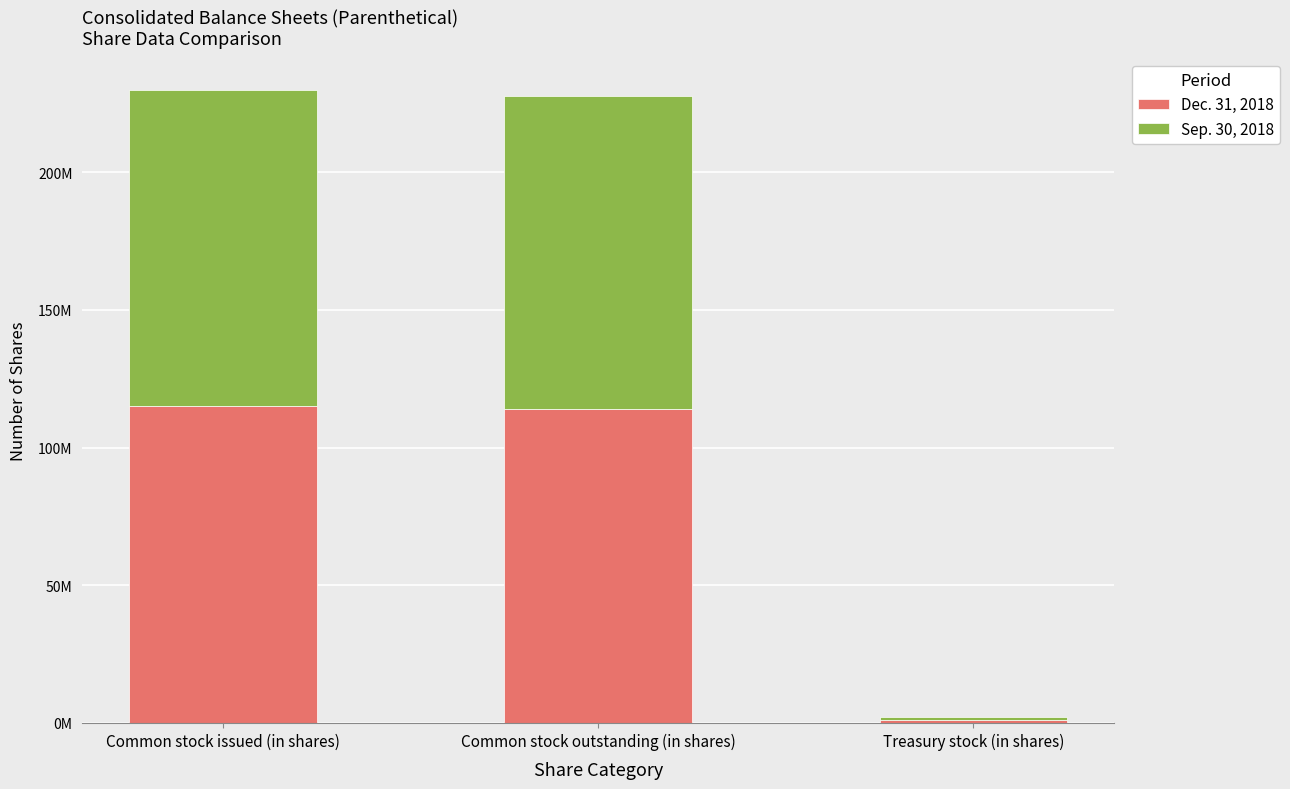

Rank the series by their average value, from lowest to highest.

Sep. 30, 2018, Dec. 31, 2018